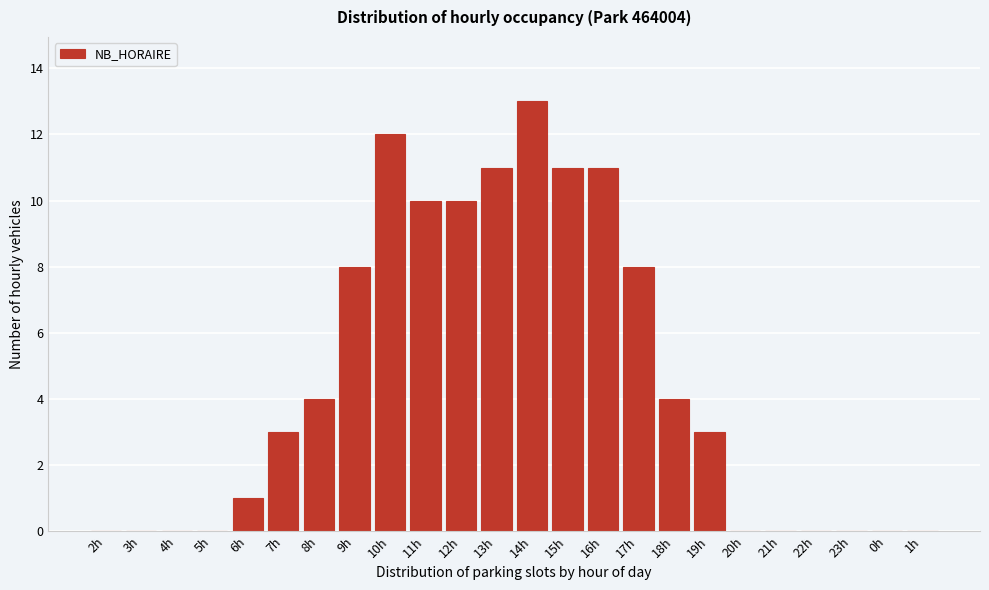

Reading right to left, what are all the values shown in this chart?

1h=0	0h=0	23h=0	22h=0	21h=0	20h=0	19h=3	18h=4	17h=8	16h=11	15h=11	14h=13	13h=11	12h=10	11h=10	10h=12	9h=8	8h=4	7h=3	6h=1	5h=0	4h=0	3h=0	2h=0